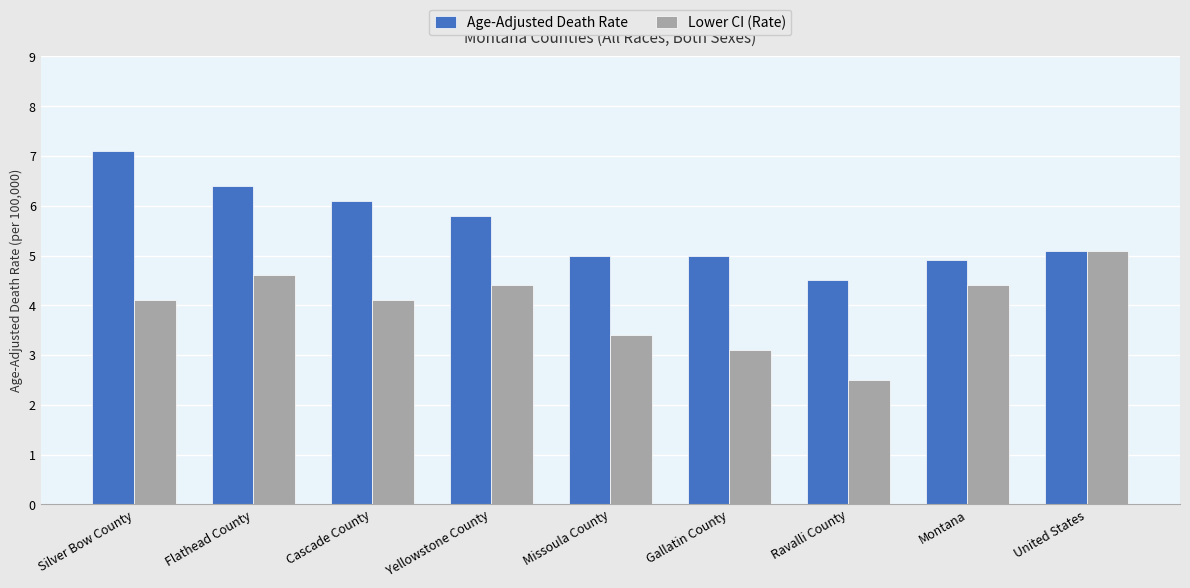

How many bars are there in total?

18